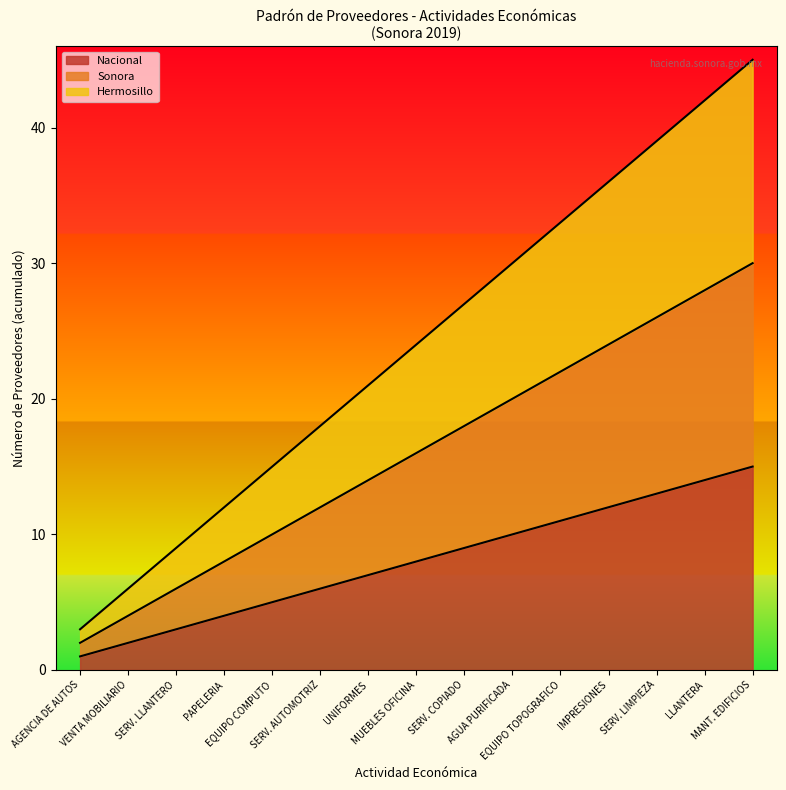

Does the chart display data point markers on the line(s)?

No